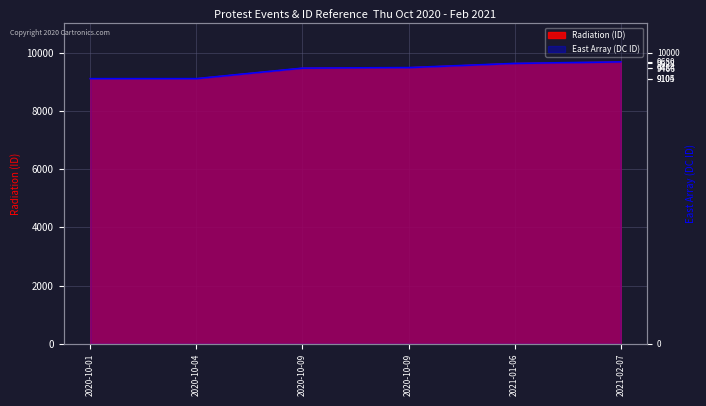

Which category has the highest value across all series?

2021-02-07